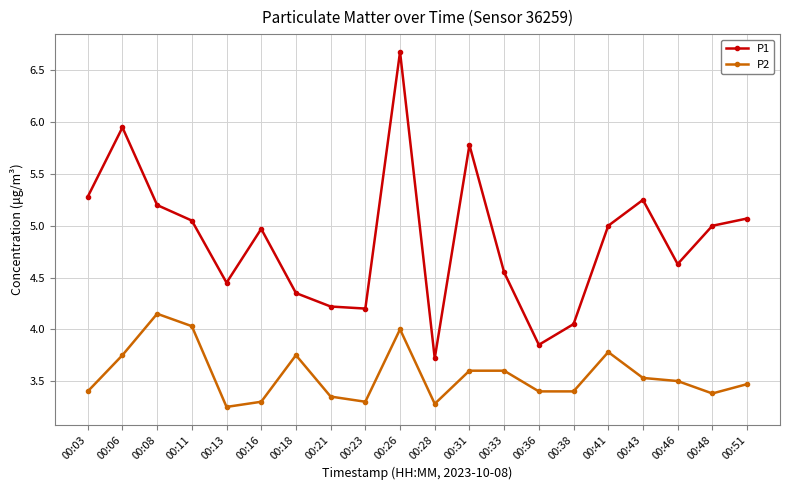

At which category is the sum across all series the highest?

00:26